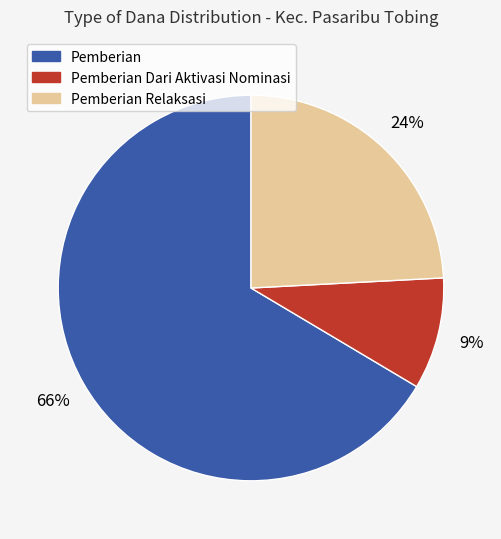

Does any single category account for the majority?

Yes